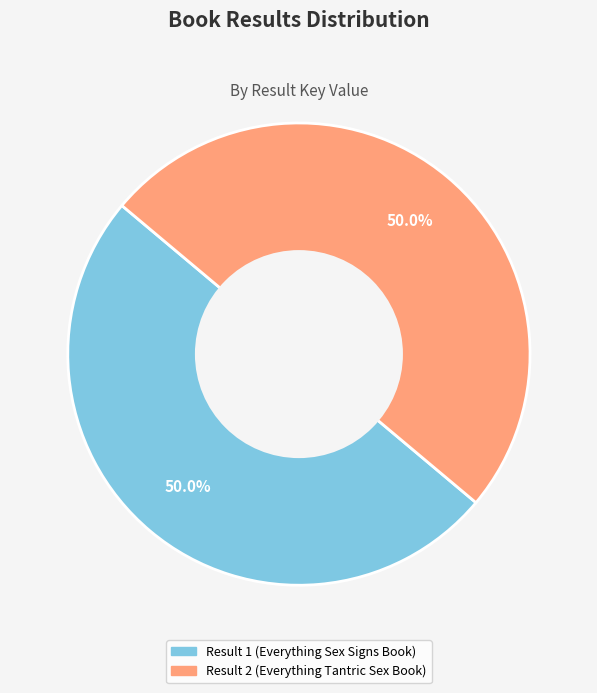

To the nearest percent, what is the combined percentage of Result 1 (Everything Sex Signs Book) and Result 2 (Everything Tantric Sex Book)?

100%